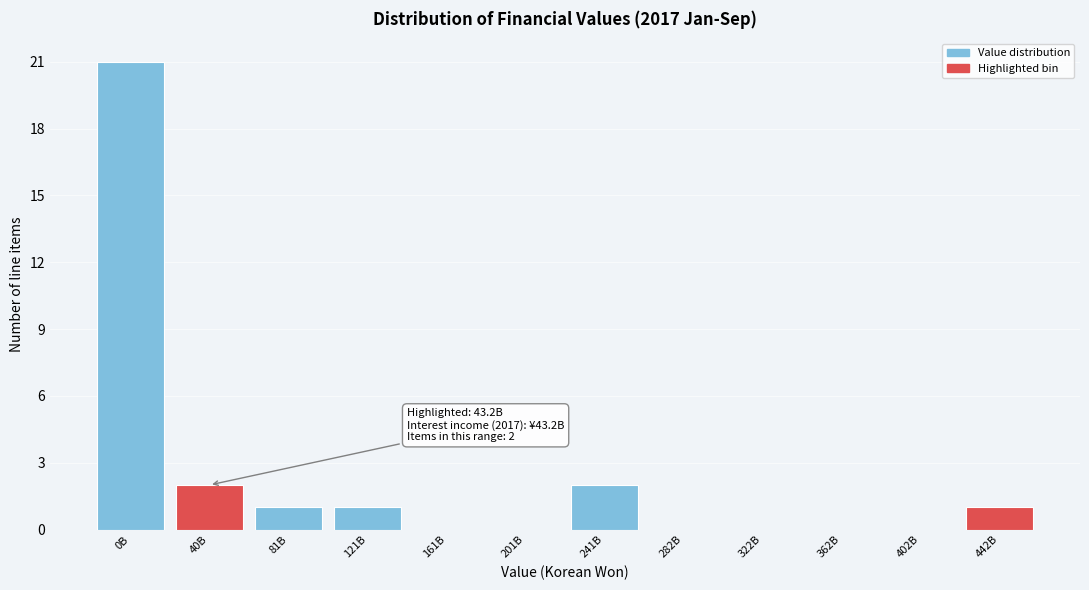

Reading right to left, what are all the values shown in this chart?

442B=1	402B=0	362B=0	322B=0	282B=0	241B=2	201B=0	161B=0	121B=1	81B=1	40B=2	0B=21